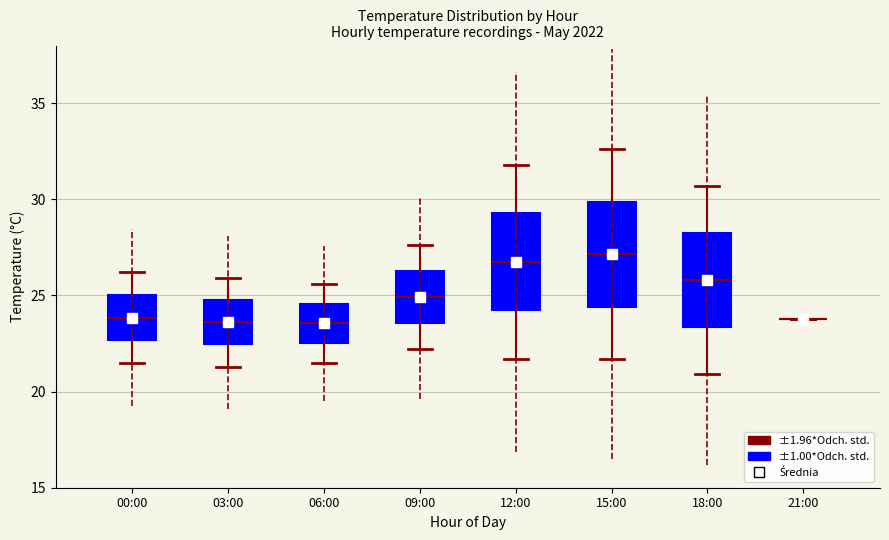

Reading left to right, transcribe this box plot: for each box, give where its median line is, the range the box spans, and where its two whiskers end, as read against the y-axis. The values are not printed on the chart, so give them approximately, as read against the axis.

00:00: median 24.0, box 22.5 to 25.0, whiskers 21.5 to 26.0
03:00: median 23.5, box 22.5 to 25.0, whiskers 21.5 to 26.0
06:00: median 23.5, box 22.5 to 24.5, whiskers 21.5 to 25.5
09:00: median 25.0, box 23.5 to 26.5, whiskers 22.0 to 27.5
12:00: median 27.0, box 24.0 to 29.5, whiskers 21.5 to 32.0
15:00: median 27.0, box 24.5 to 30.0, whiskers 21.5 to 32.5
18:00: median 26.0, box 23.5 to 28.5, whiskers 21.0 to 30.5
21:00: box collapsed to a line at 24.0, whiskers 24.0 to 24.0